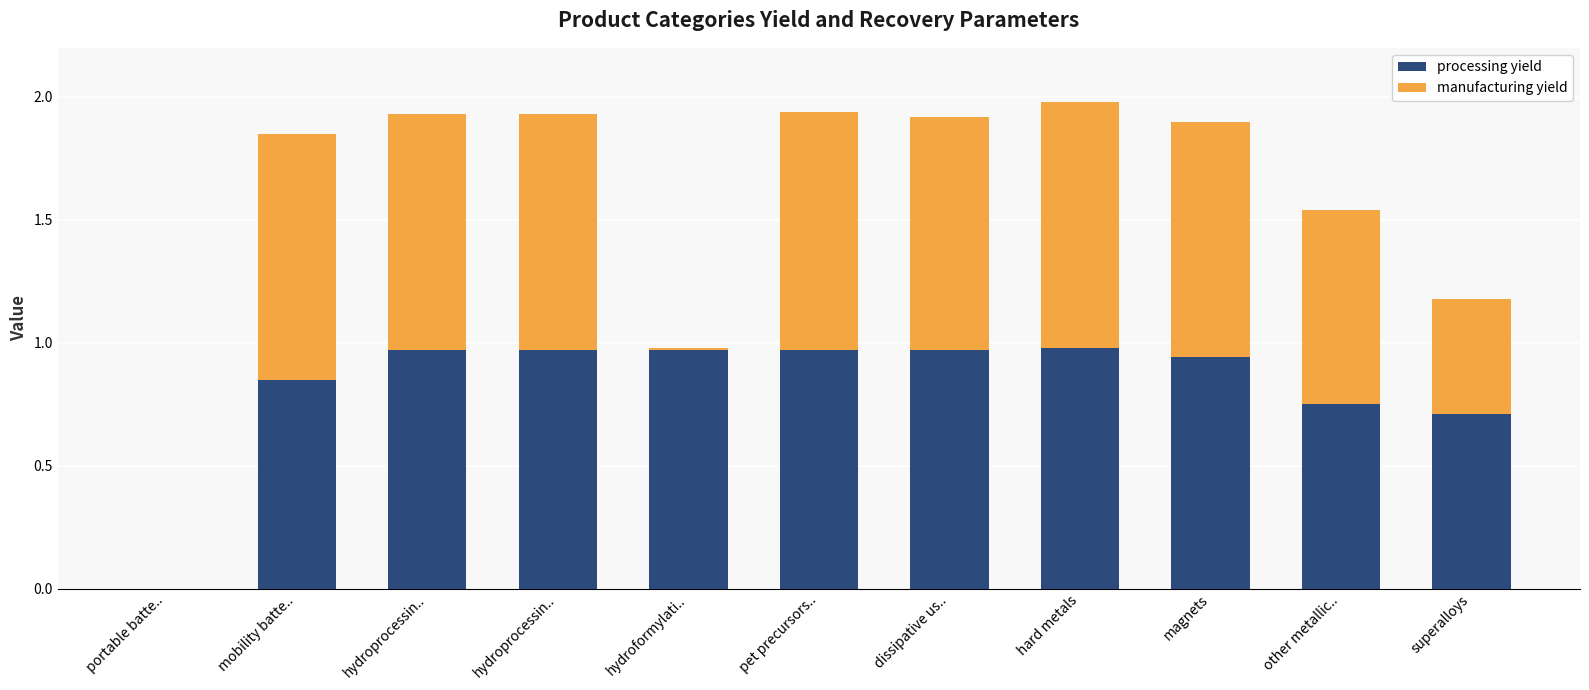

What are all the series names shown in the legend?

processing yield, manufacturing yield